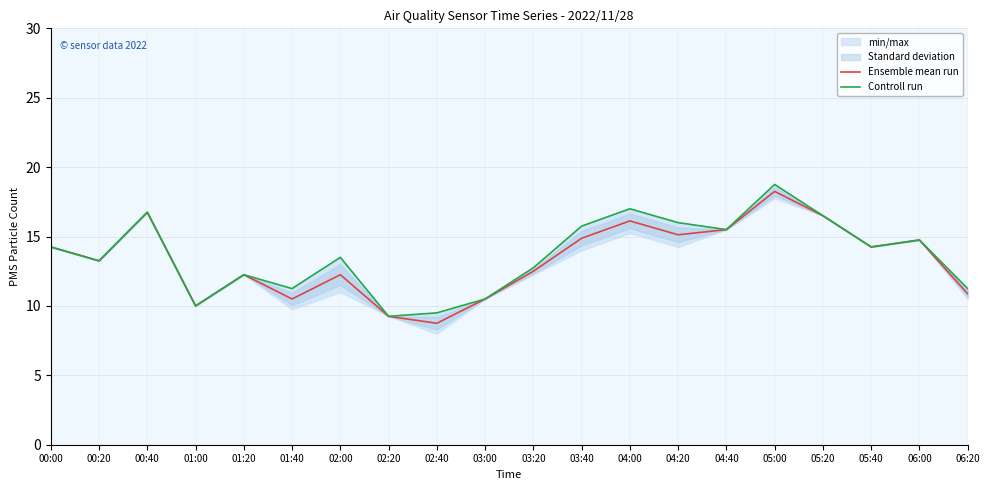

How many values in the Ensemble mean run series exceed 14?

10